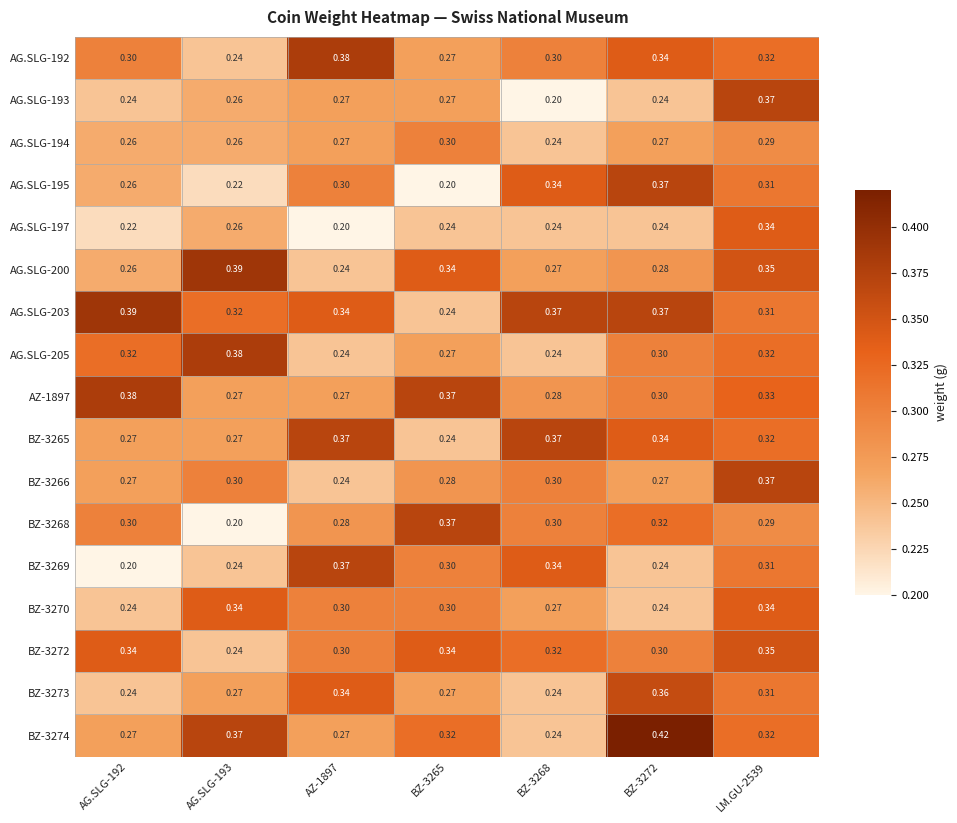

At how many categories does at least one series exceed 0?

7